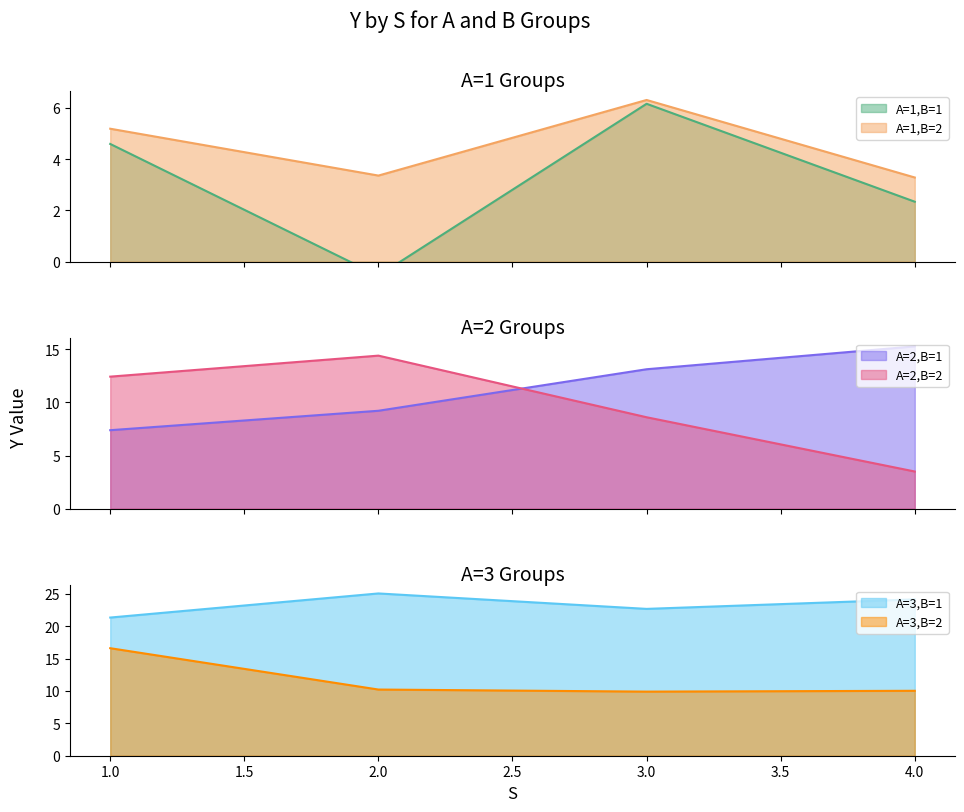

What is the difference between the second highest and second lowest values in the A=1,B=1 series?

2.3